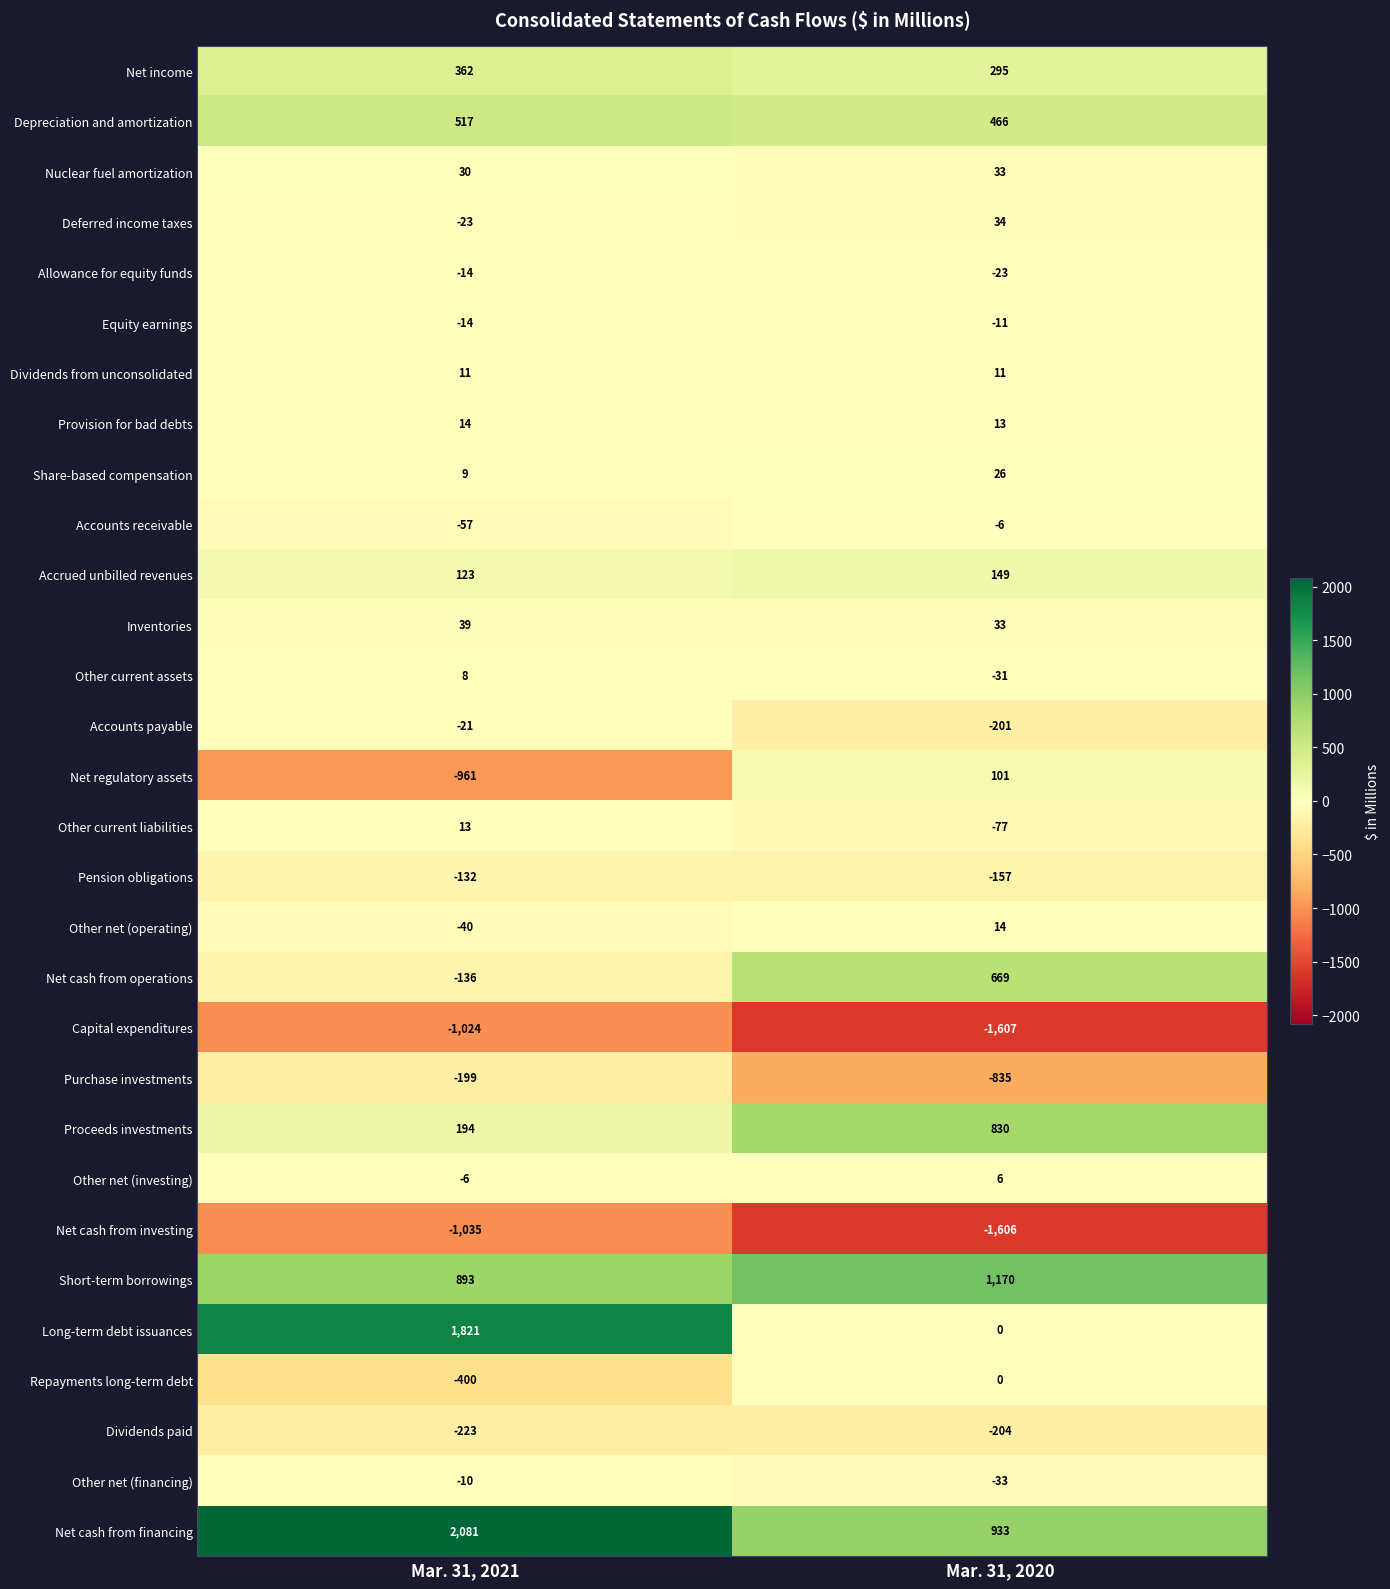

Read the Net cash from operations value at Mar. 31, 2020, to the nearest 50.

650